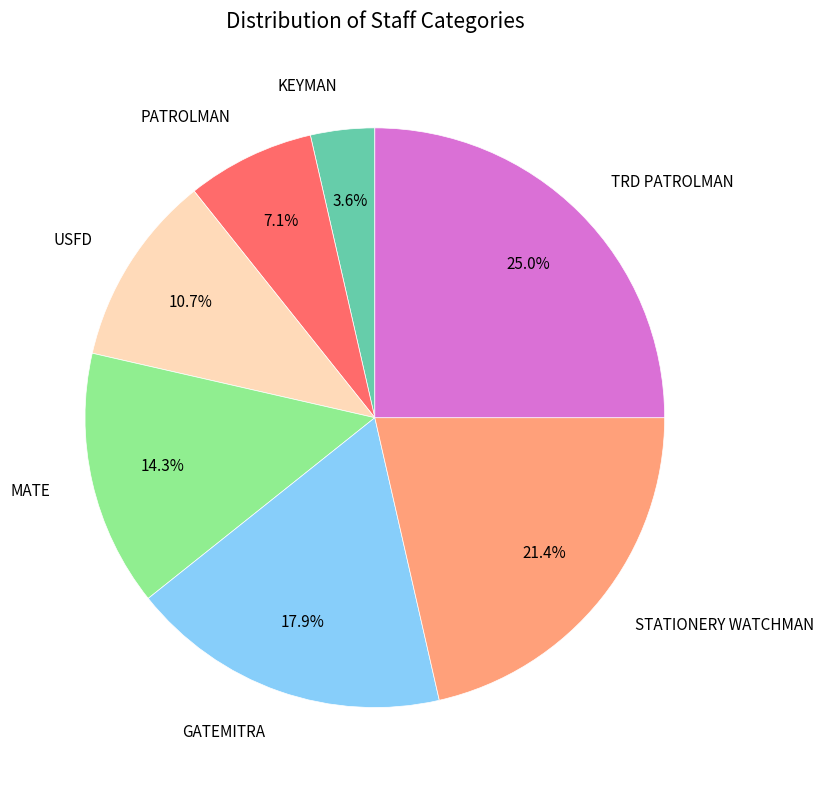

What percentage is NOT represented by MATE?

85.7%